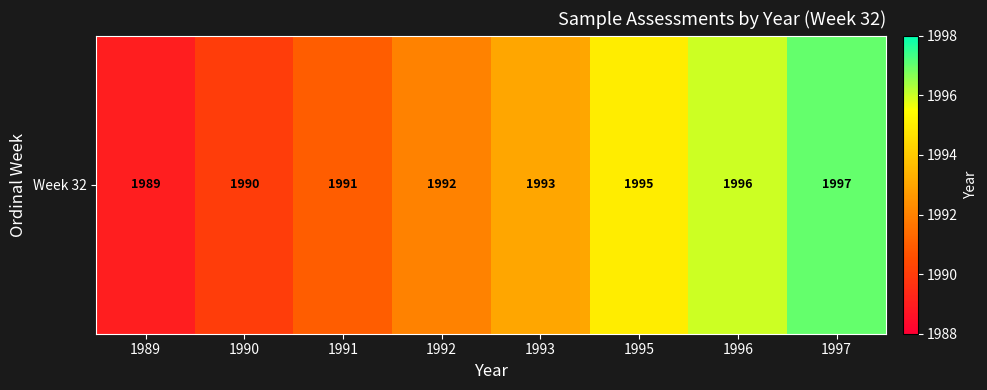

Is it true that the value at 1993 is 3008?

False